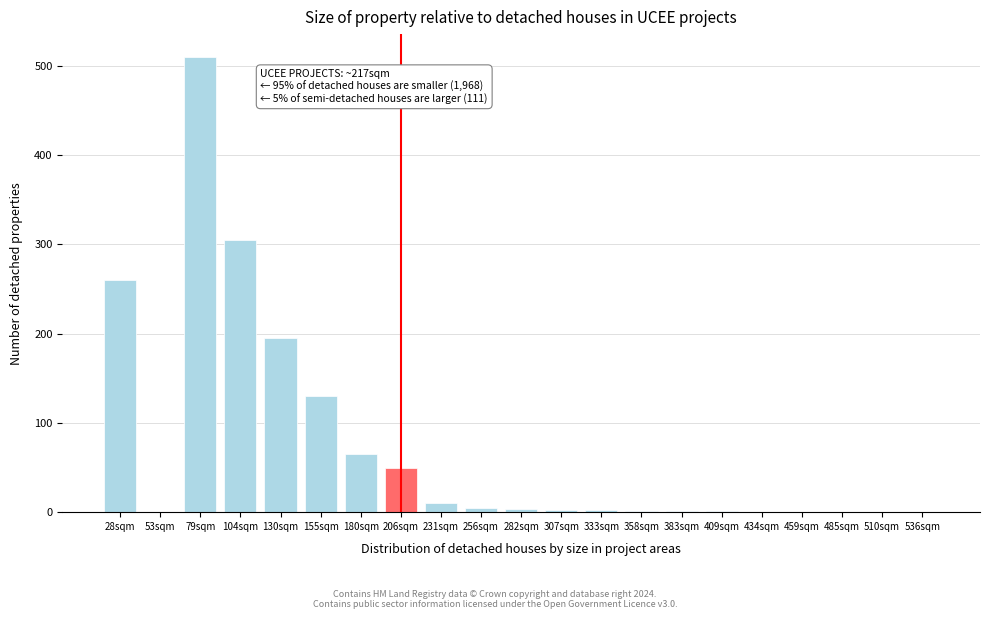

What is the change in value from 130sqm to 434sqm?

-195